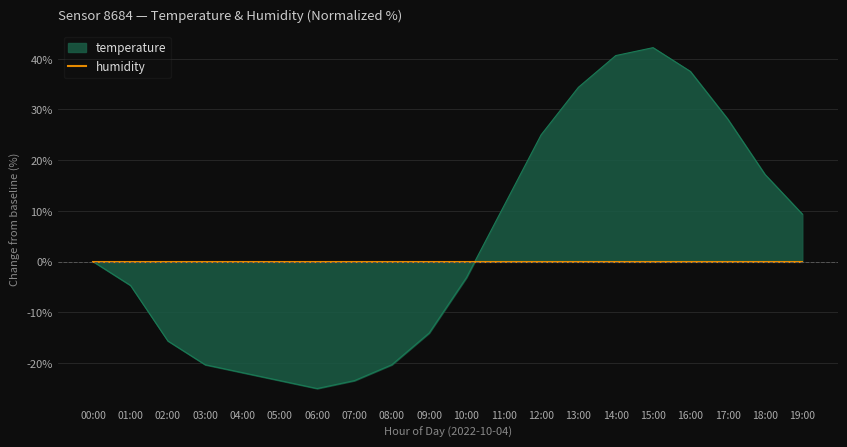

List the labels in order of value, largest first.

15:00, 14:00, 16:00, 13:00, 17:00, 12:00, 18:00, 11:00, 19:00, 00:00, 10:00, 01:00, 09:00, 02:00, 03:00, 08:00, 04:00, 05:00, 07:00, 06:00